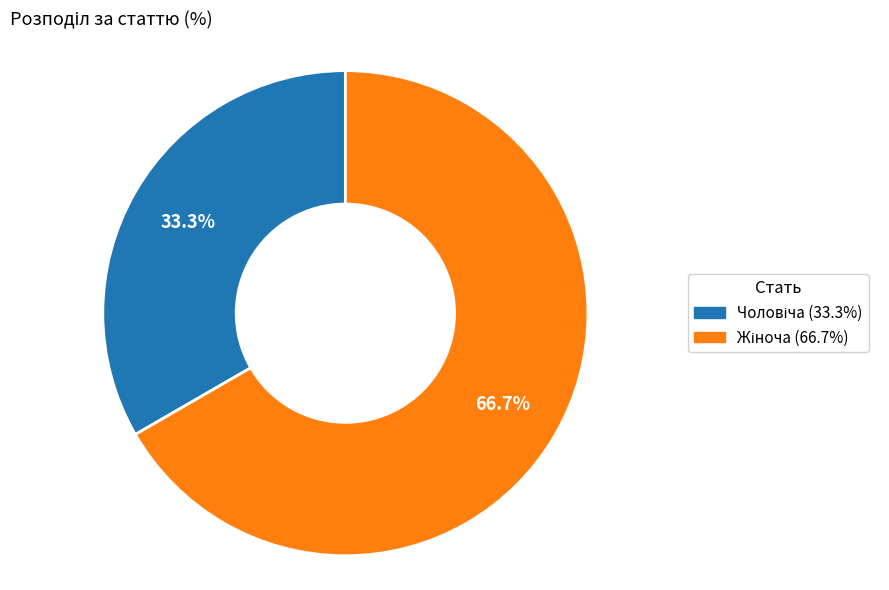

Is there a majority slice in this chart?

Yes